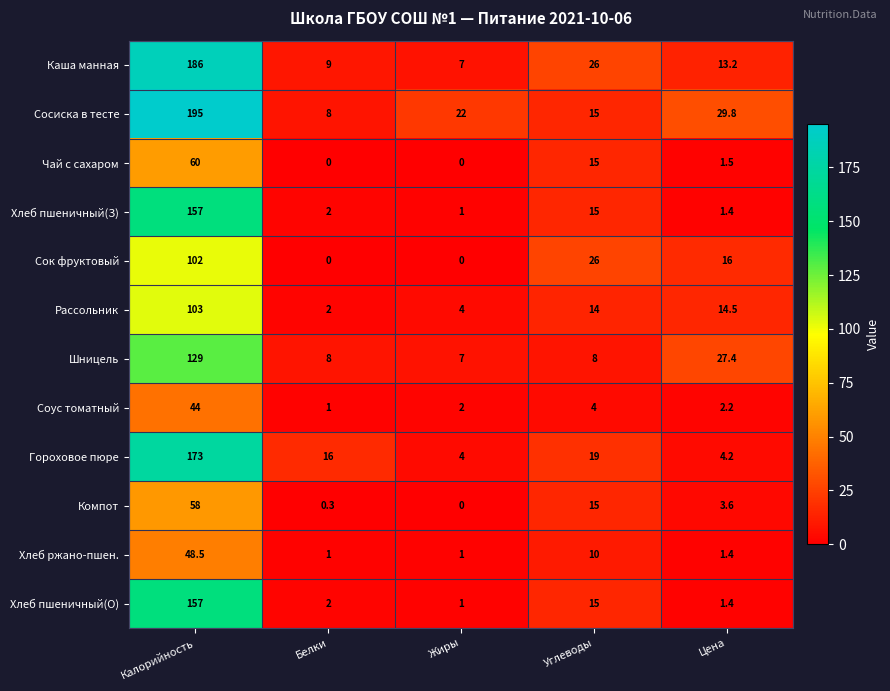

What is the spread (max minus min) of values at Цена?

28.4